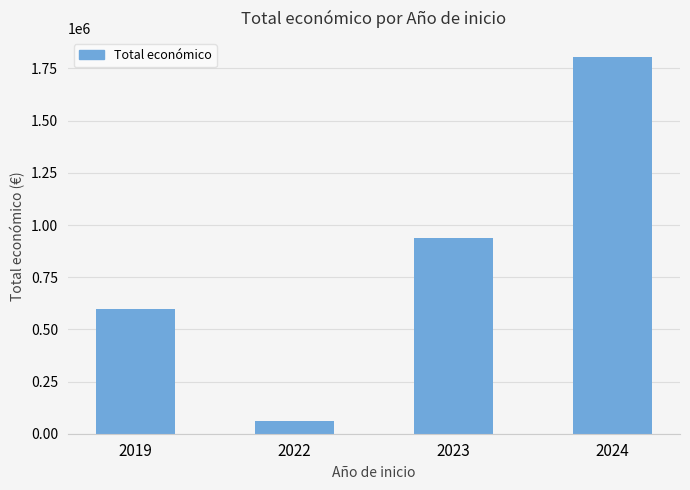

What is the sum of the values at 2019 and 2022?

662027